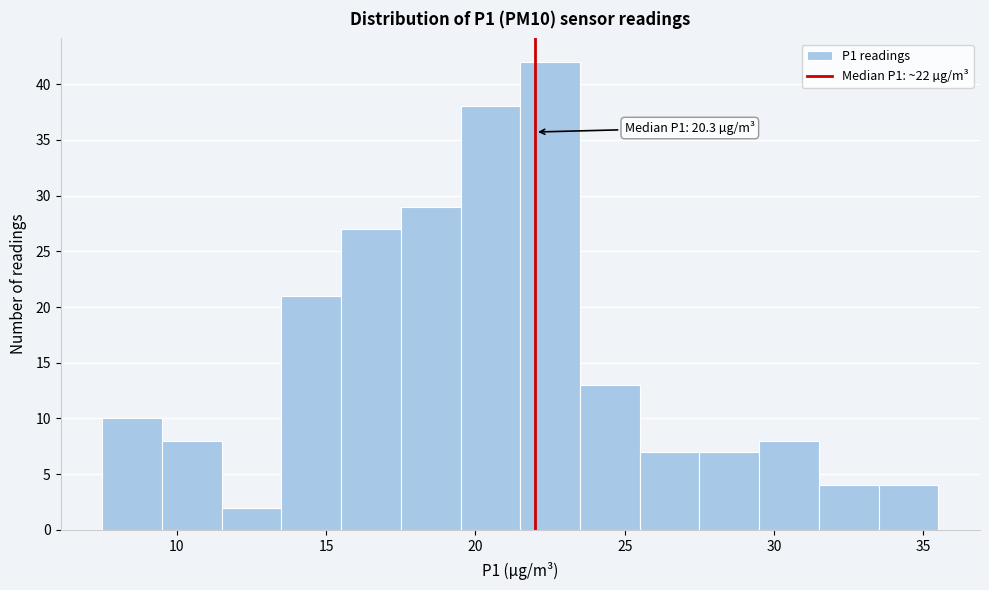

Which range on the x-axis has the tallest bar?

21.5 to 23.5